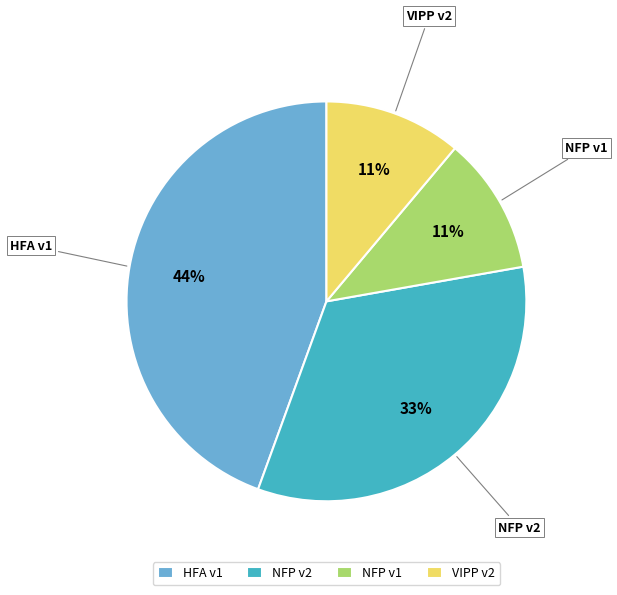

The VIPP v2 slice represents 16% of the pie. True or false?

False